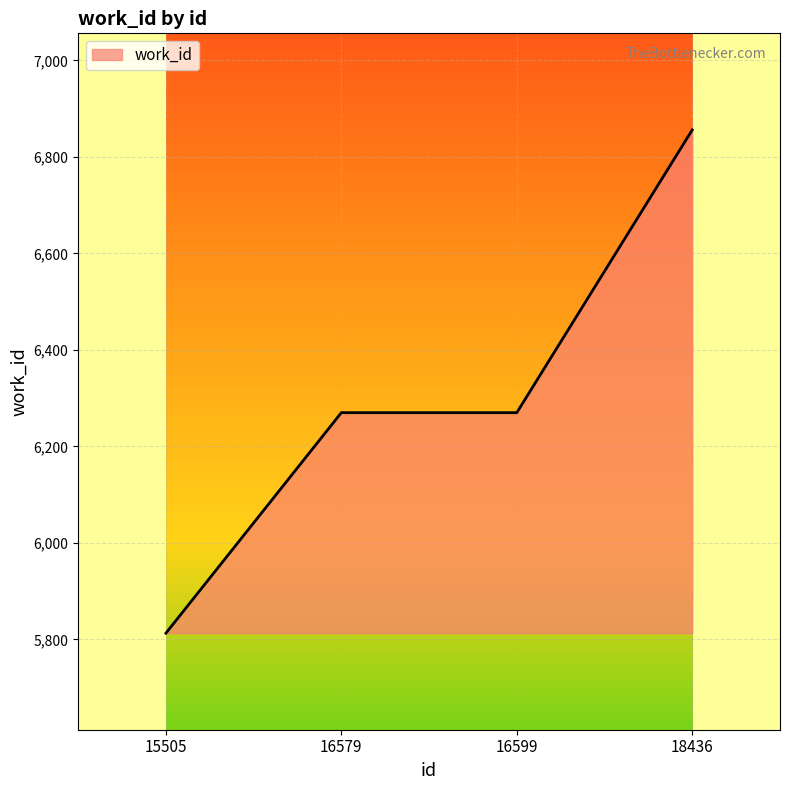

What is the difference between the maximum and minimum values?

1043